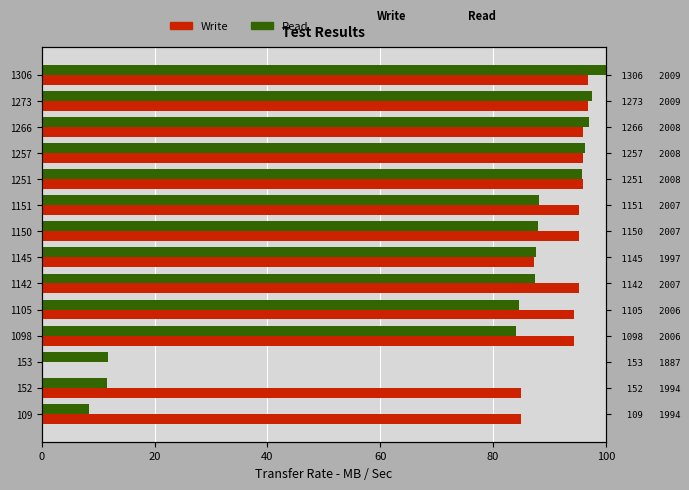

What is the average value of the Read series?

74.2